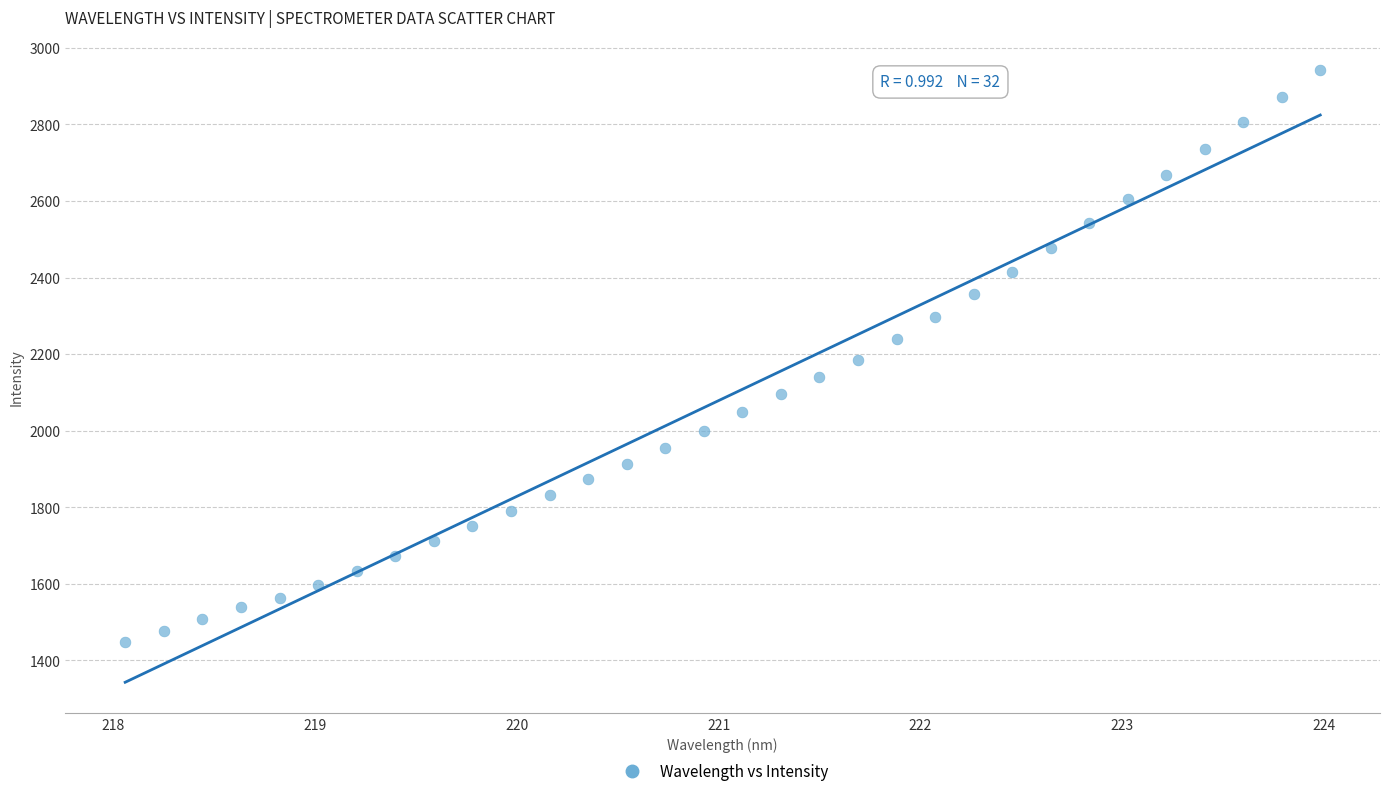

What is the range of Y values (max minus min)?

1494.0